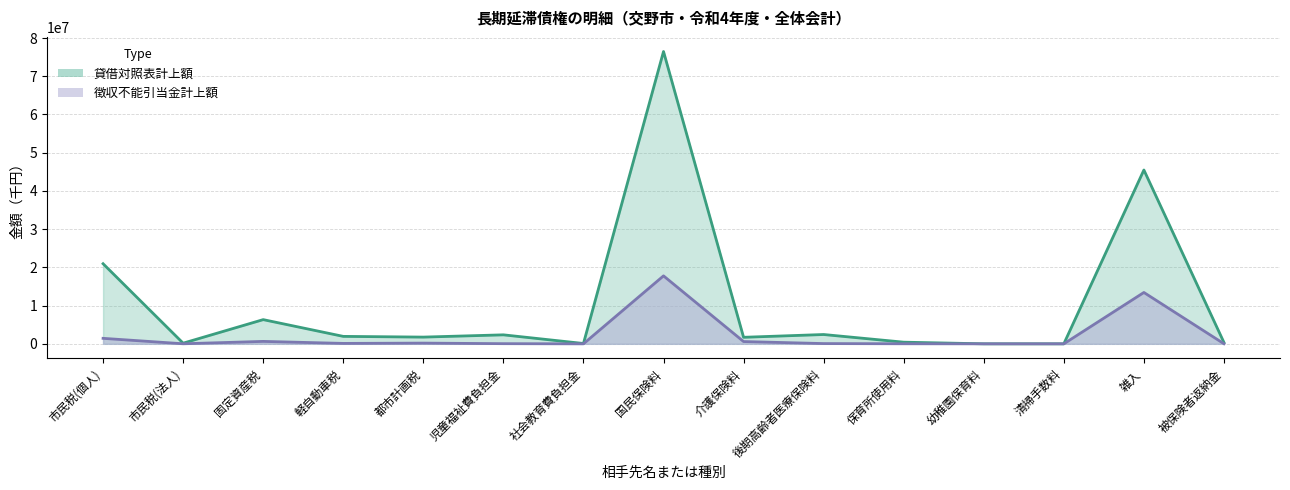

Reading left to right, list all the values displayed in this chart.

貸借対照表計上額: 市民税(個人)=20955507	市民税(法人)=170449	固定資産税=6330316	軽自動車税=1949056	都市計画税=1759823	児童福祉費負担金=2351700	社会教育費負担金=87500	国民保険料=76473686	介護保険料=1709106	後期高齢者医療保険料=2436971	保育所使用料=431900	幼稚園保育料=2800	清掃手数料=2900	雑入=45475801	被保険者返納金=350548
徴収不能引当金計上額: 市民税(個人)=1437449	市民税(法人)=14025	固定資産税=637814	軽自動車税=110127	都市計画税=188095	児童福祉費負担金=42470	社会教育費負担金=0	国民保険料=17779867	介護保険料=595108	後期高齢者医療保険料=66028	保育所使用料=18730	幼稚園保育料=300	清掃手数料=0	雑入=13437402	被保険者返納金=21648